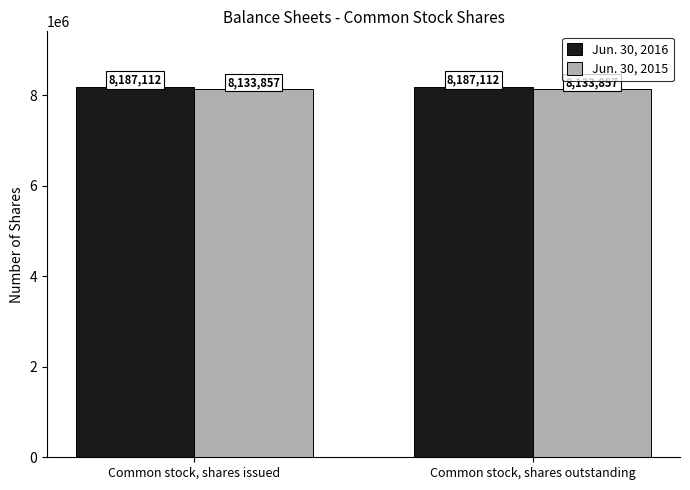

What is the sum of all Jun. 30, 2015 values?

16267714